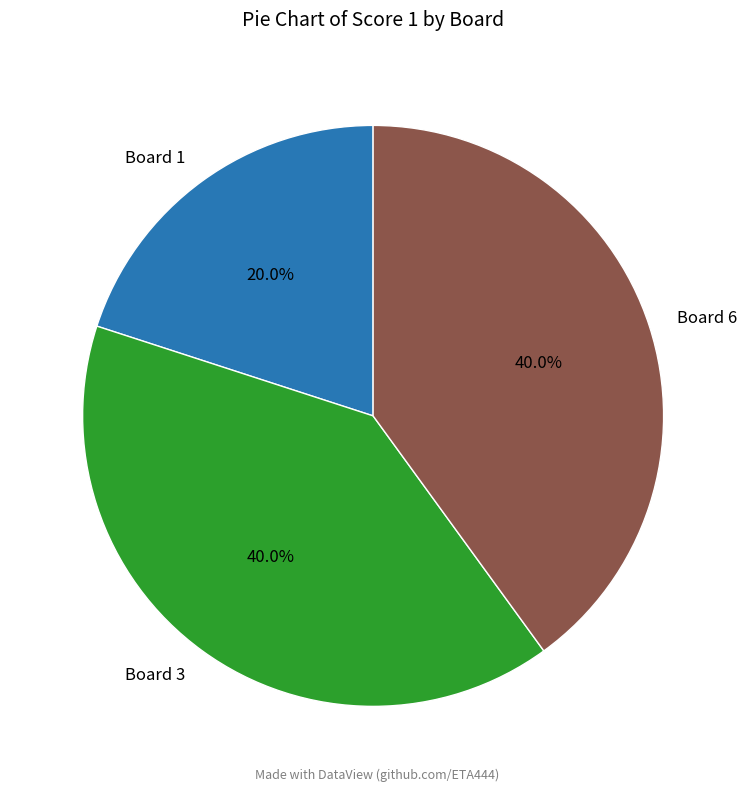

What is the total percentage of Board 3 and Board 1?

60.0%